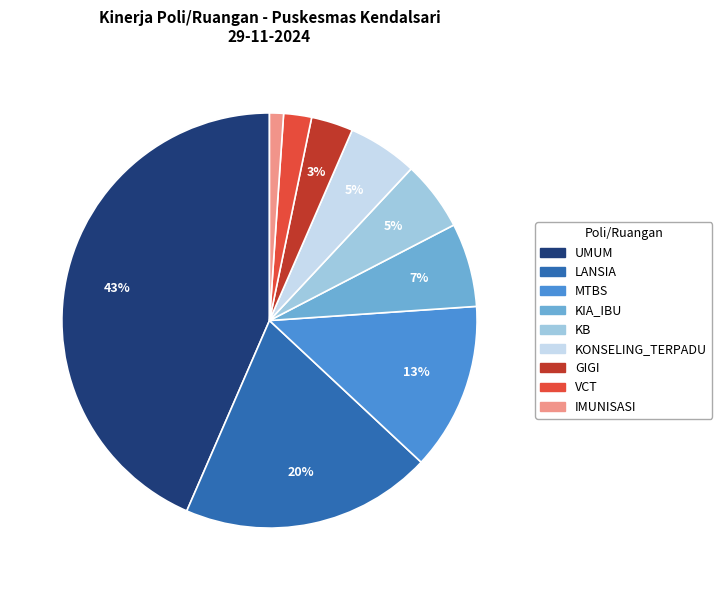

Approximately how many times larger is the value at IMUNISASI compared to LANSIA?

0.1